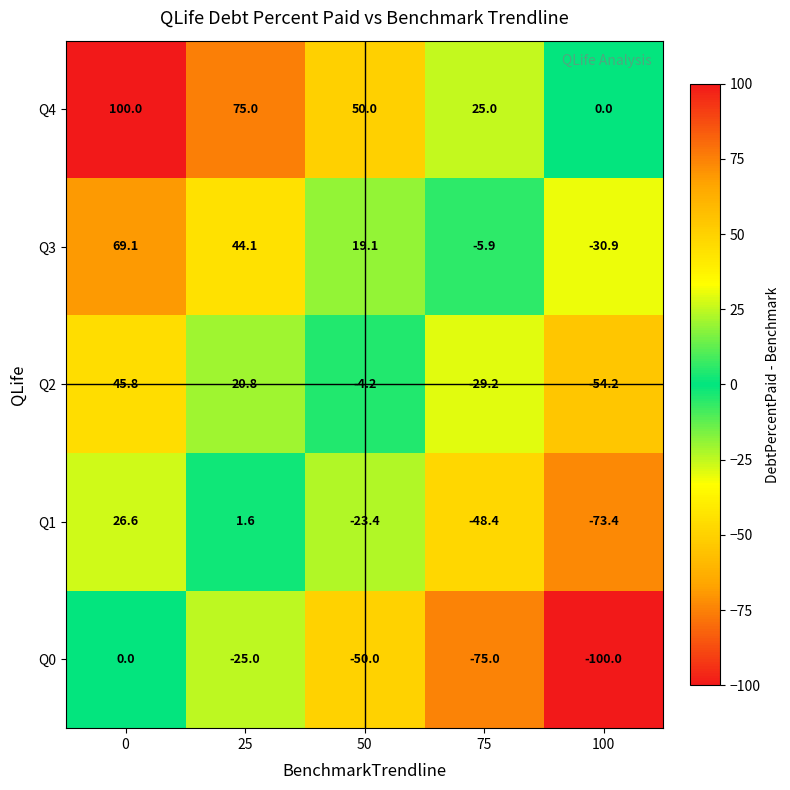

What value does the Q0 series have at 50?

-50.0